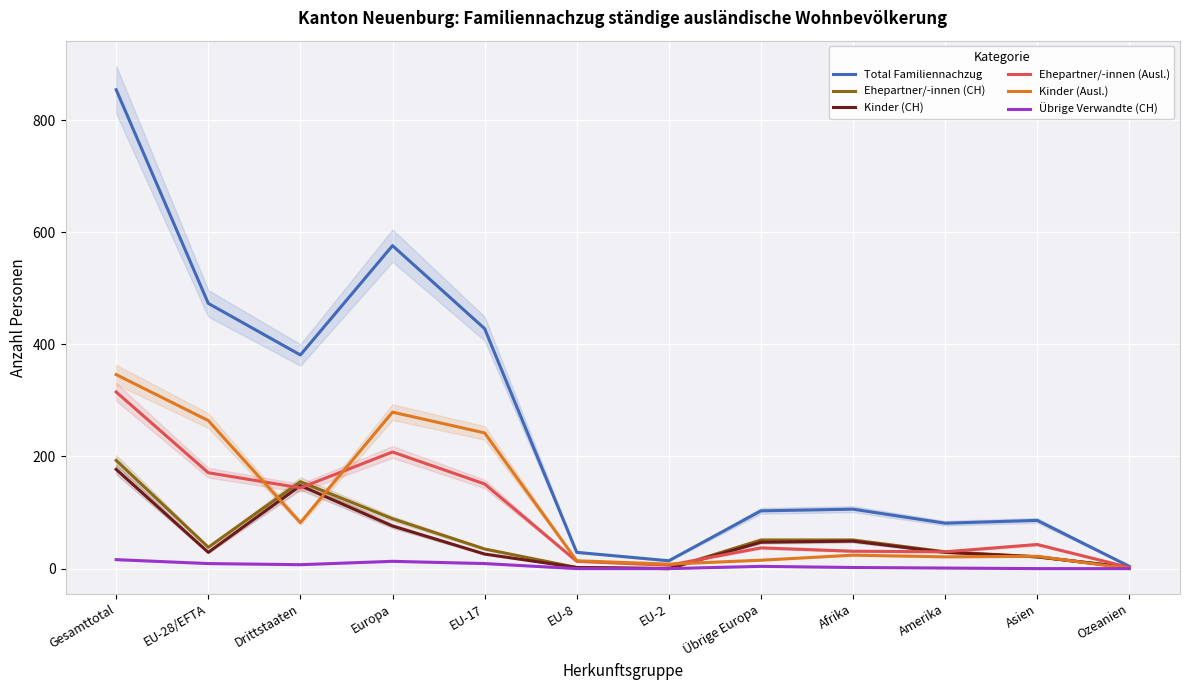

At which label does Kinder (CH) first exceed 29?

Gesamttotal